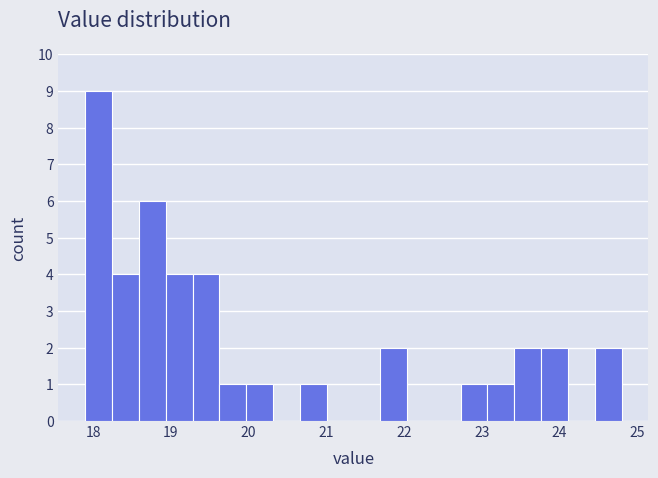

Read against the x-axis, roughly where is the centre of the tallest bar?

18.1